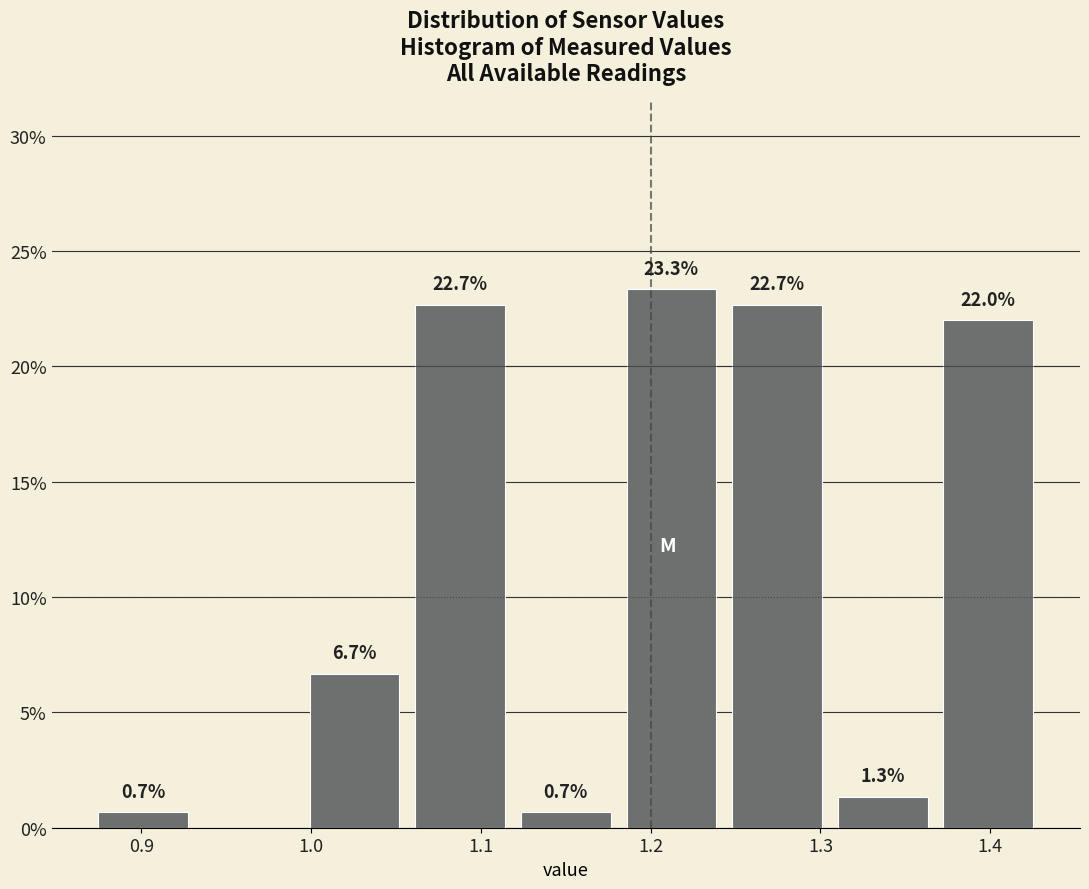

Which range on the x-axis has the tallest bar?

1.18 to 1.24